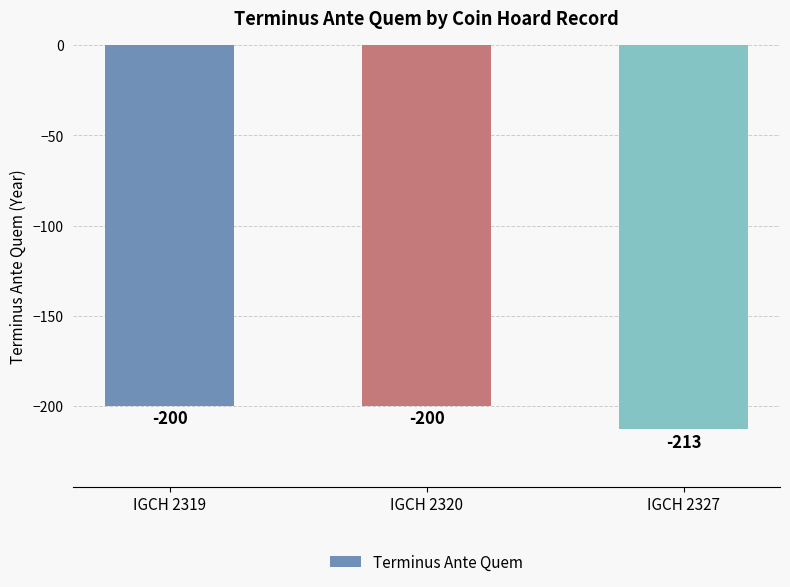

What is the difference between the maximum and minimum values?

13